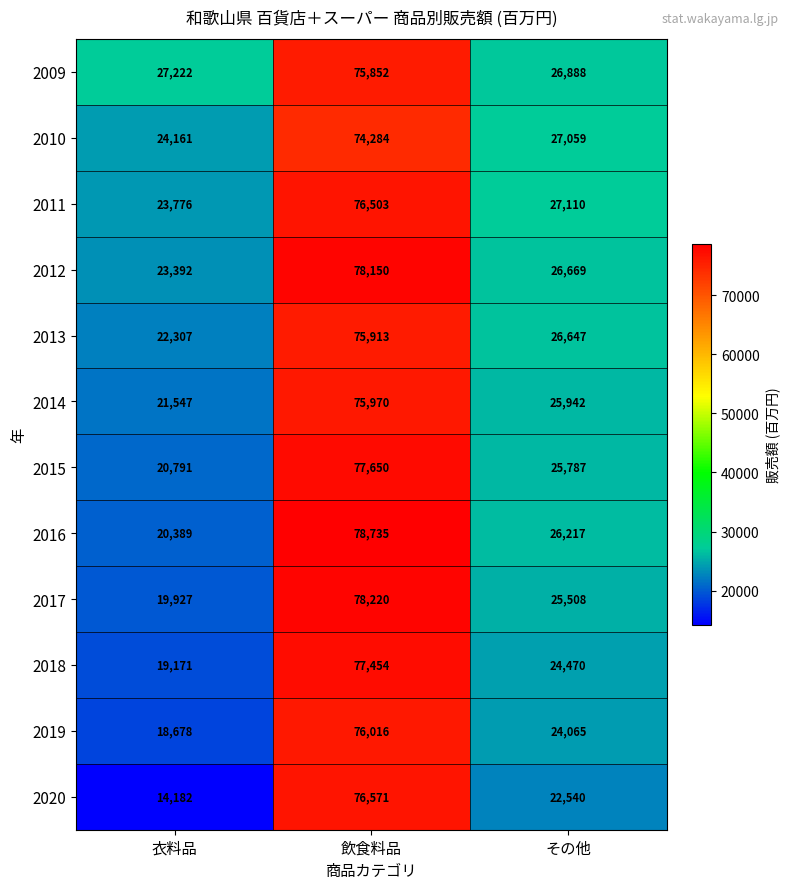

Read the 2014 value at 衣料品, to the nearest 50.

21550